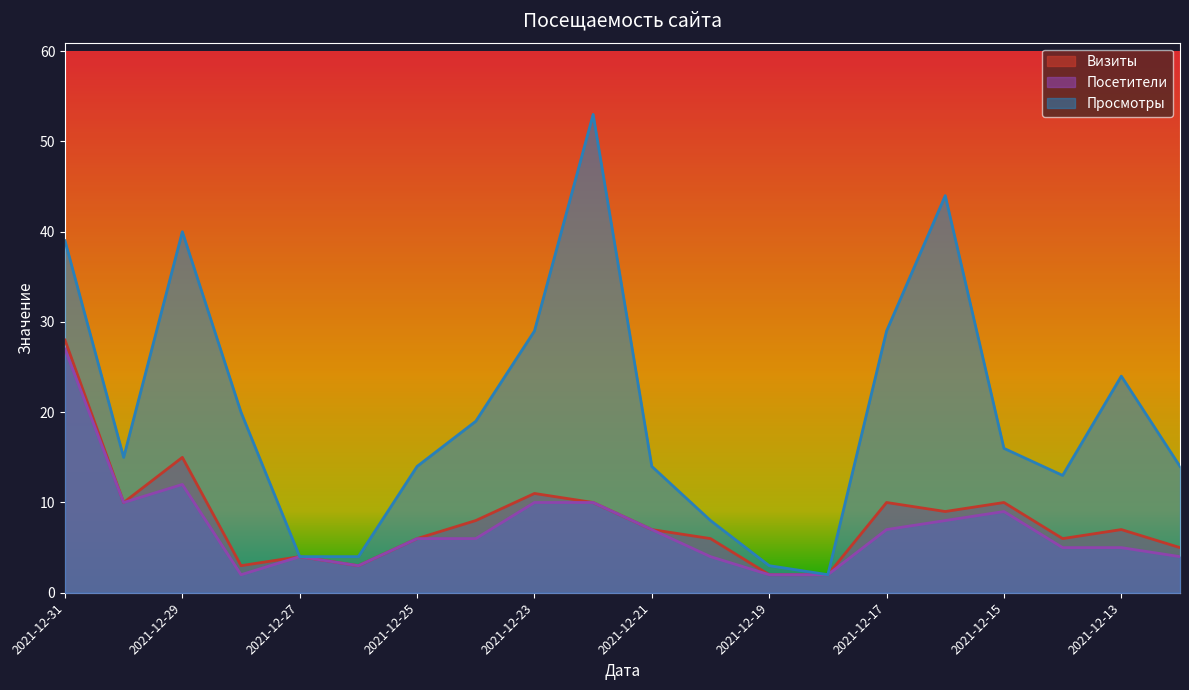

Is the value of Просмотры at 2021-12-23 greater than the value of Посетители at 2021-12-24?

Yes